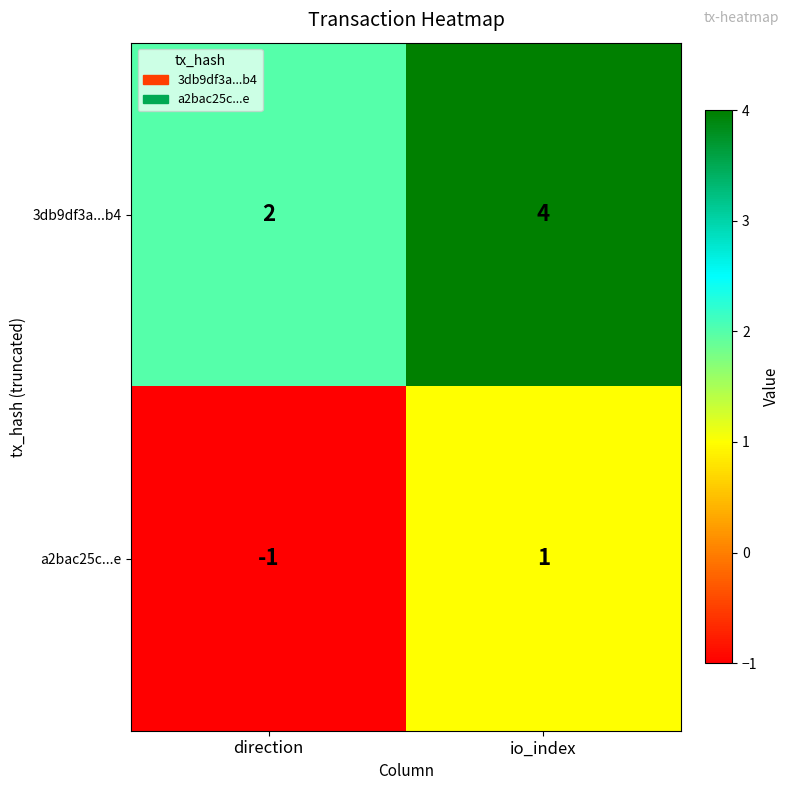

Reading left to right, list all the values displayed in this chart.

3db9df3a...b4: direction=2	io_index=4
a2bac25c...e: direction=-1	io_index=1